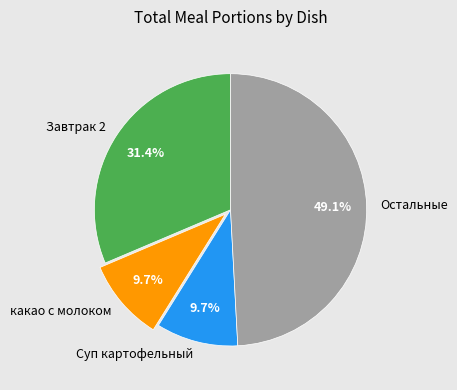

Do Суп картофельный and Остальные together represent more than half of the pie?

Yes